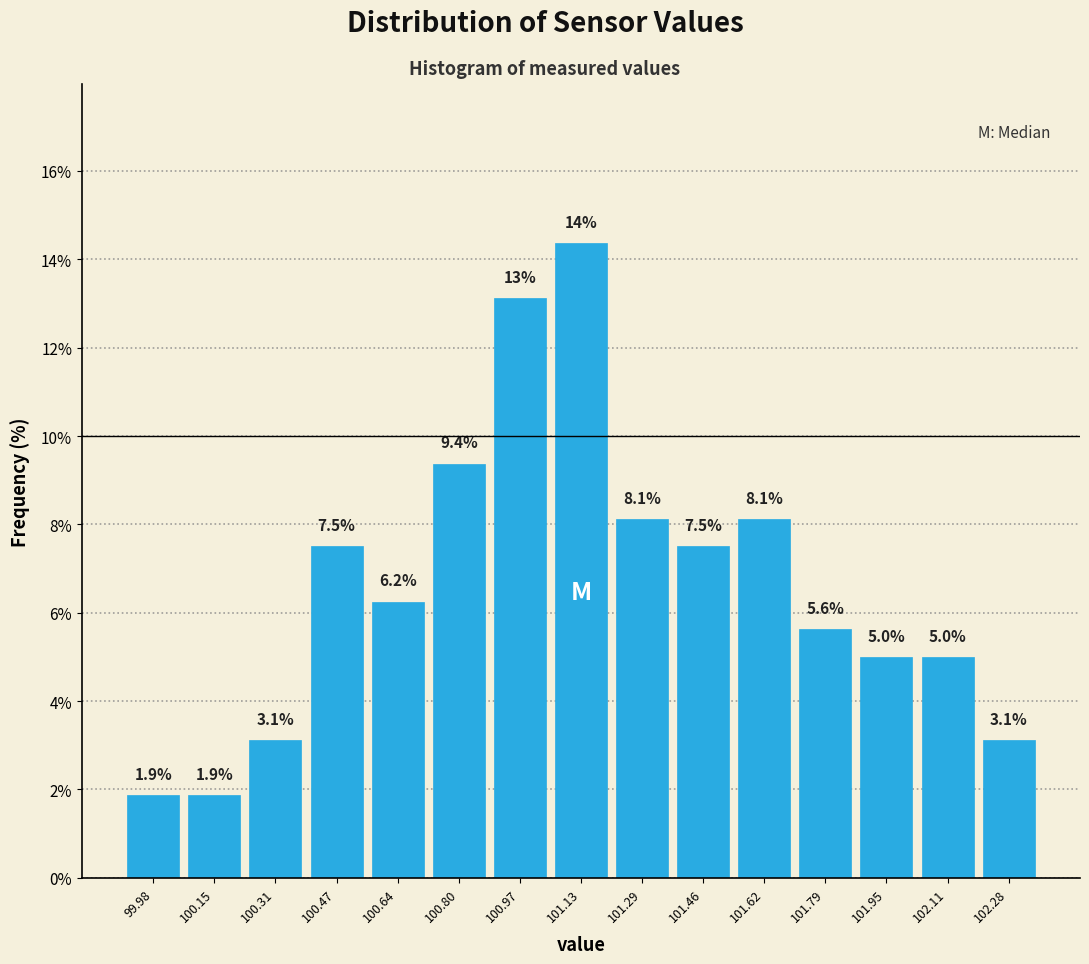

Over which range of the x-axis is the bar tallest?

101.048 to 101.212